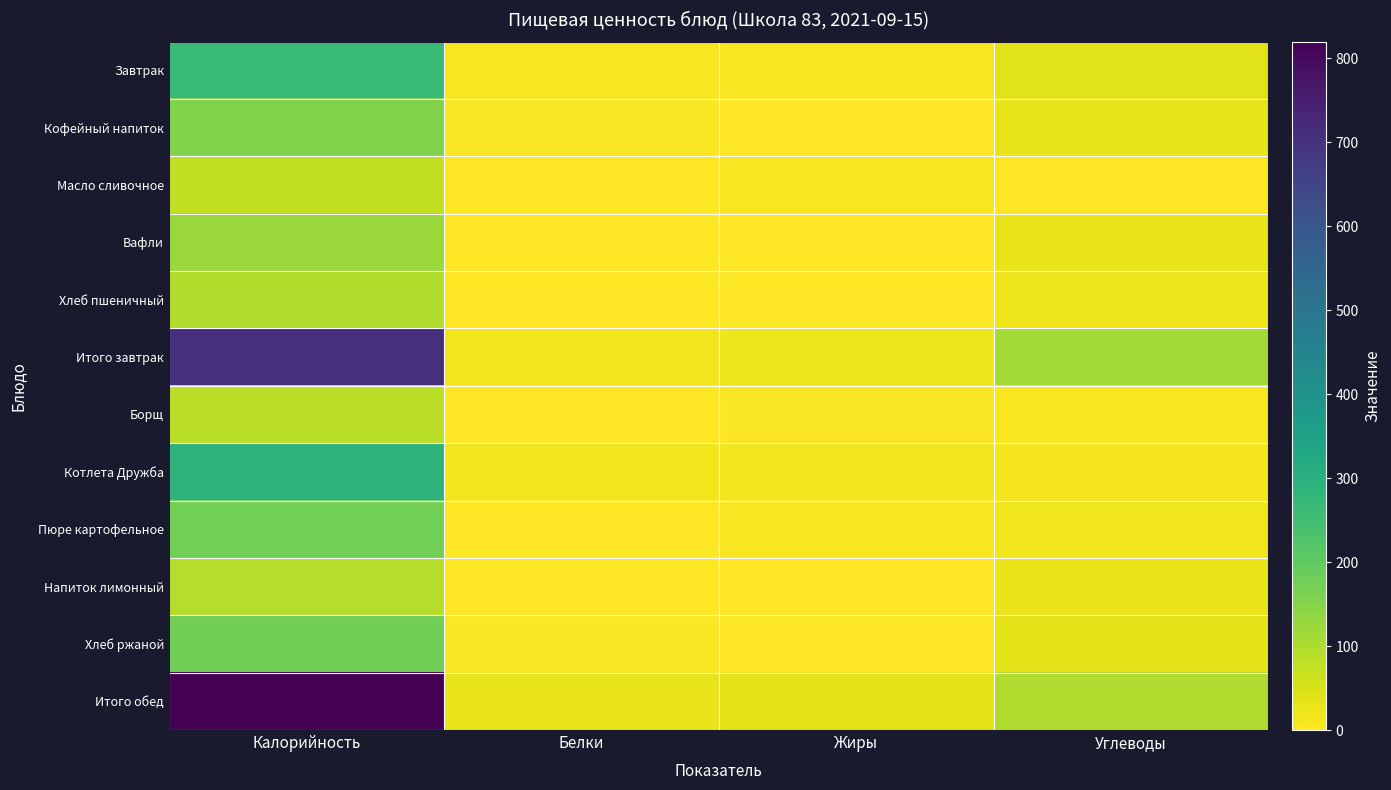

Rank the series at Жиры from lowest to highest value.

Напиток лимонный, Хлеб пшеничный, Вафли, Хлеб ржаной, Кофейный напиток, Борщ, Масло сливочное, Завтрак, Пюре картофельное, Котлета Дружба, Итого завтрак, Итого обед